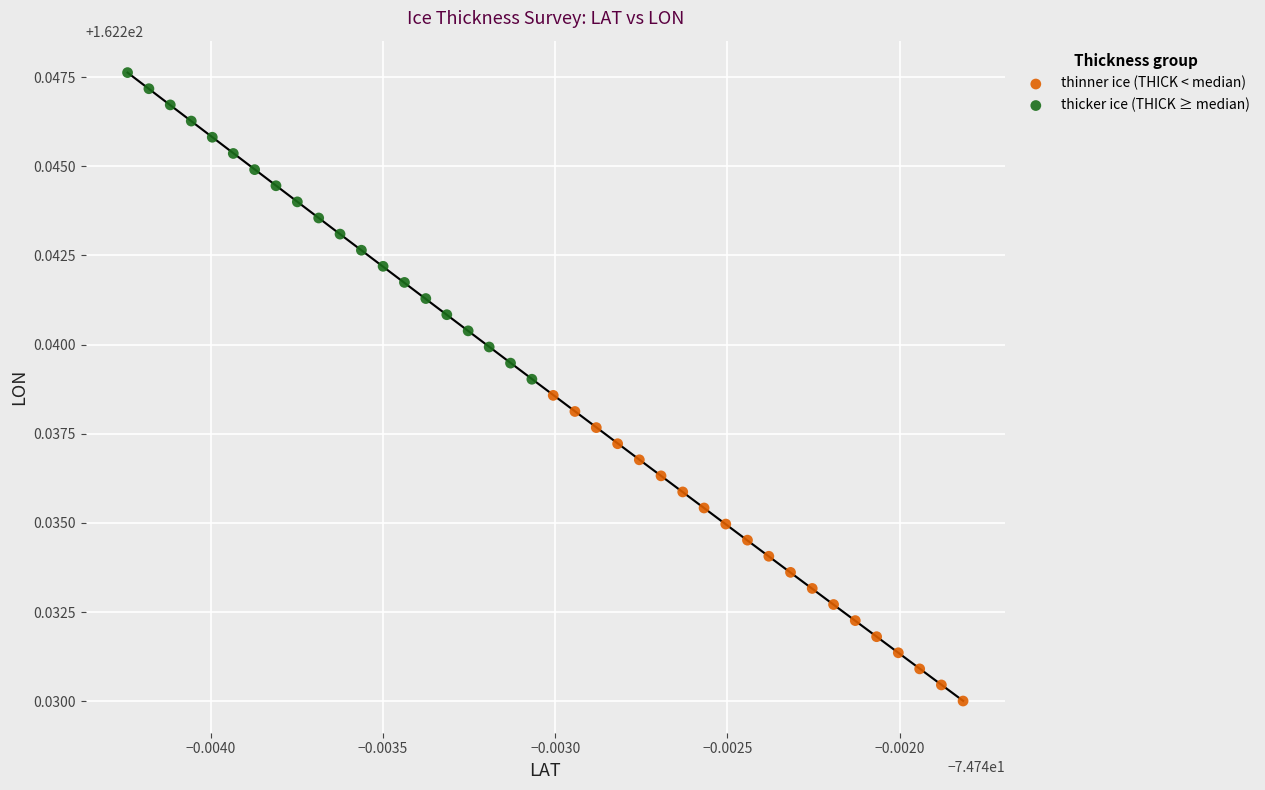

Which series has the largest Y range (max minus min)?

thicker ice (THICK ≥ median)